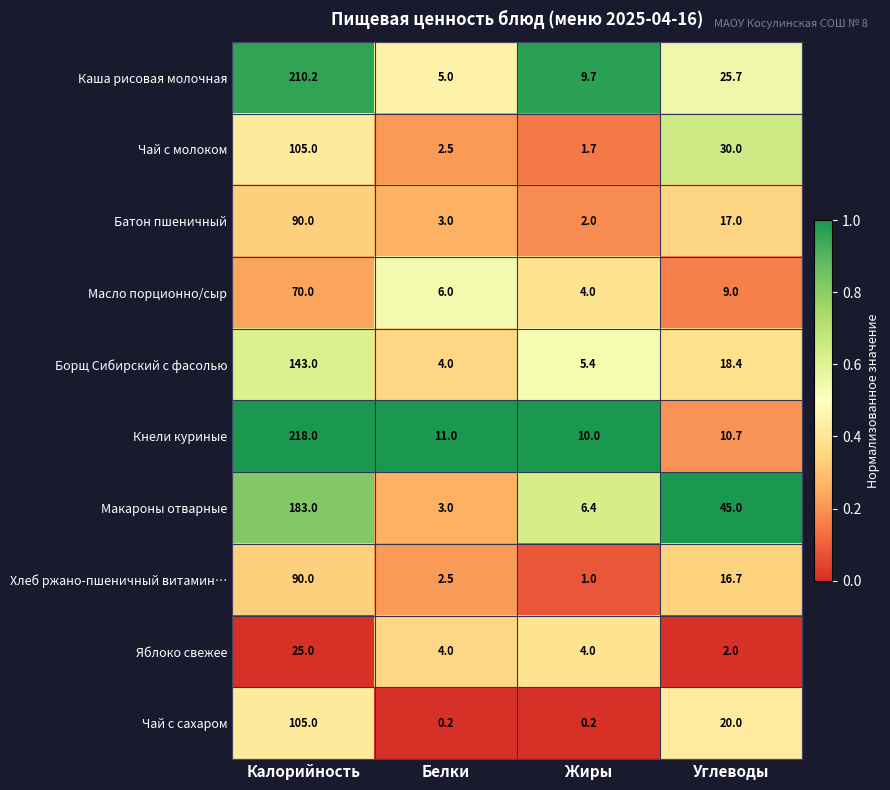

Is the value of Кнели куриные at Жиры greater than the value of Масло порционно/сыр at Углеводы?

Yes